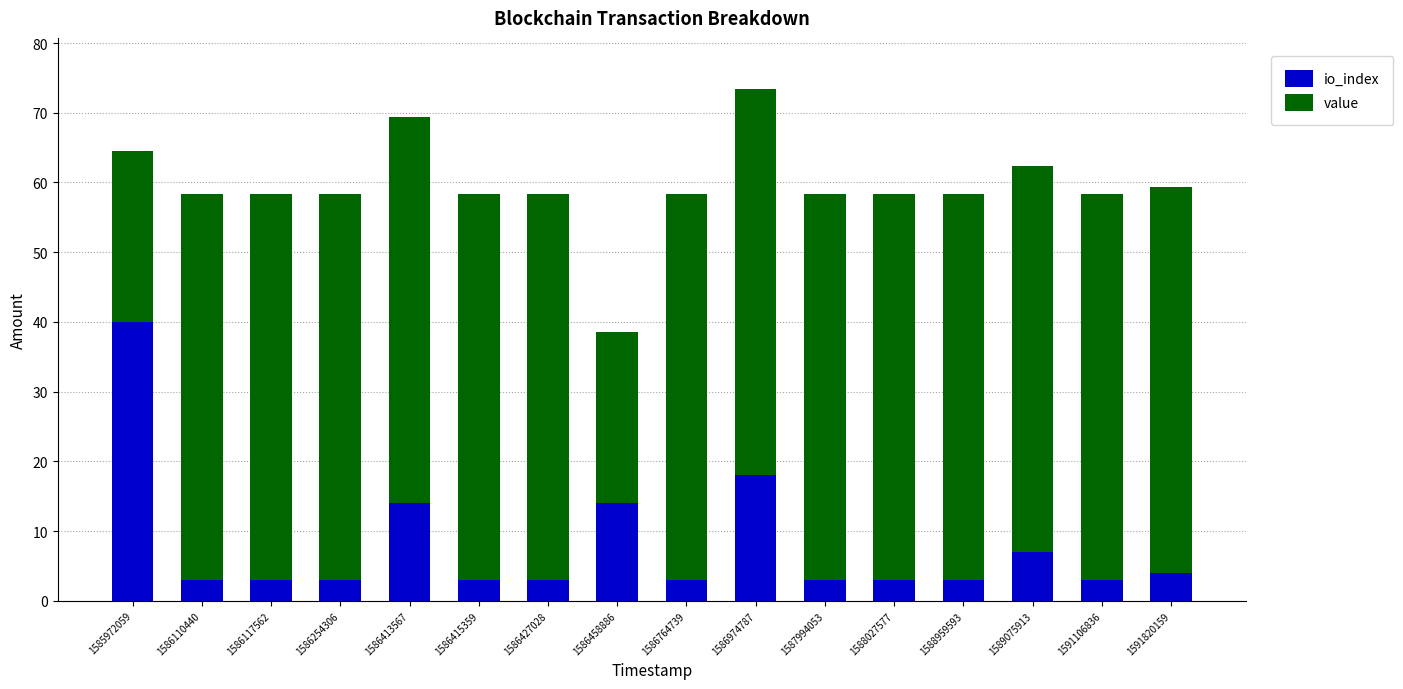

At which category is the sum across all series the highest?

1586974787